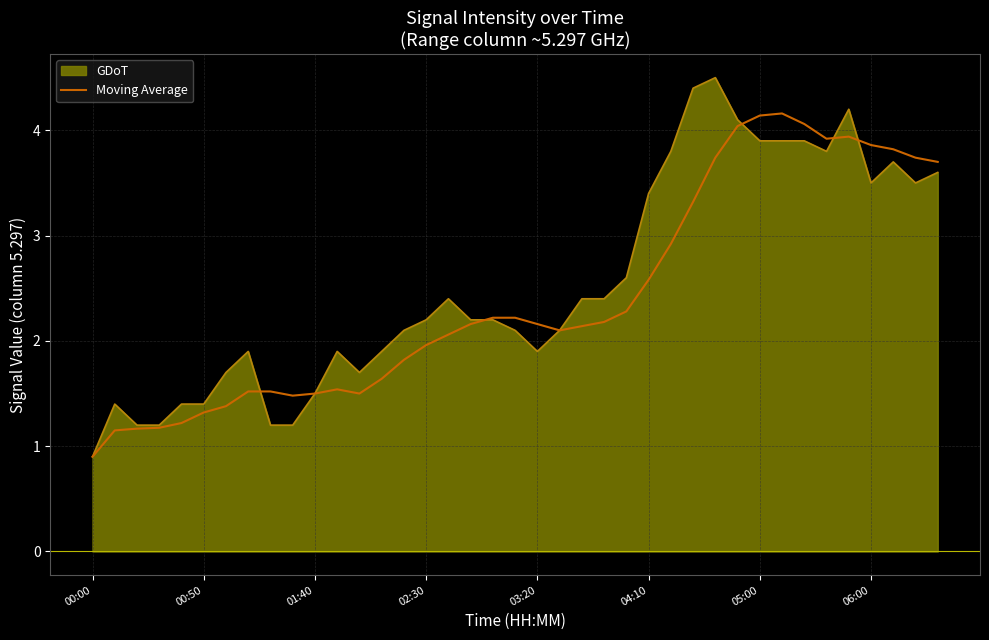

What is the difference between the values at 37 and 22?

1.6